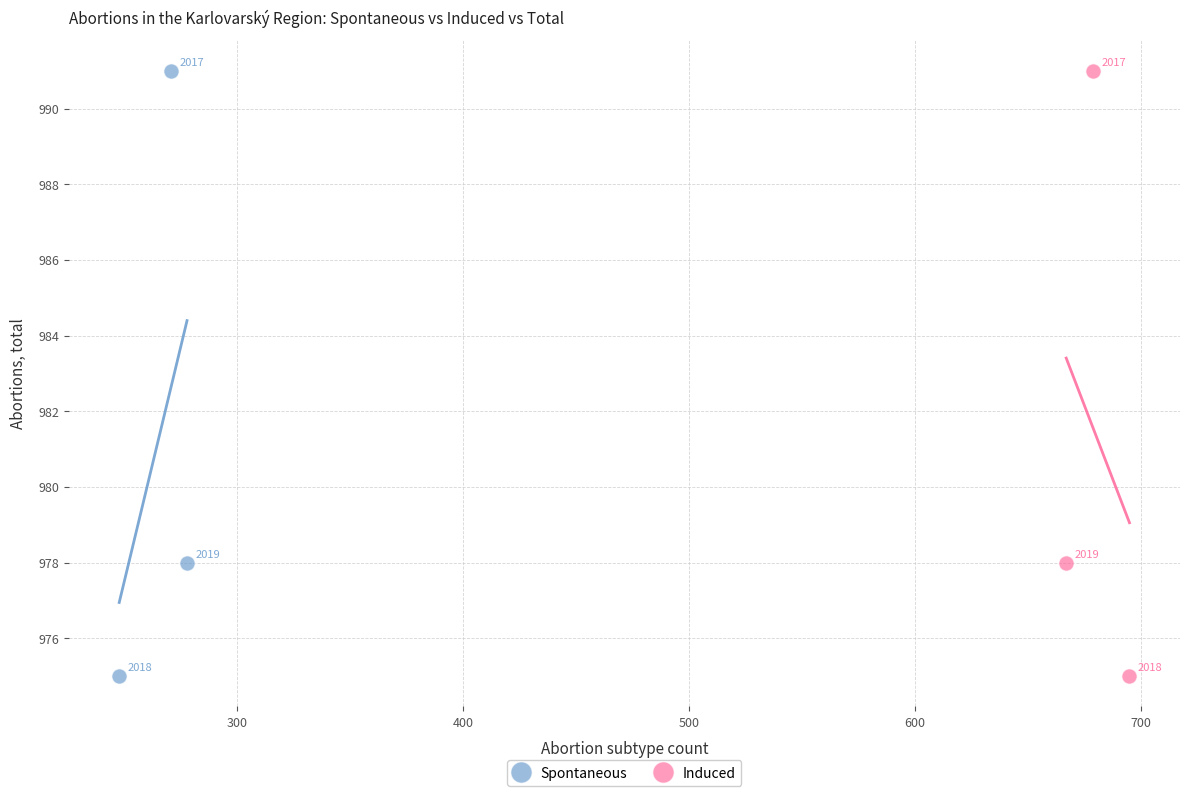

What are all the series names shown in the legend?

Spontaneous, Induced